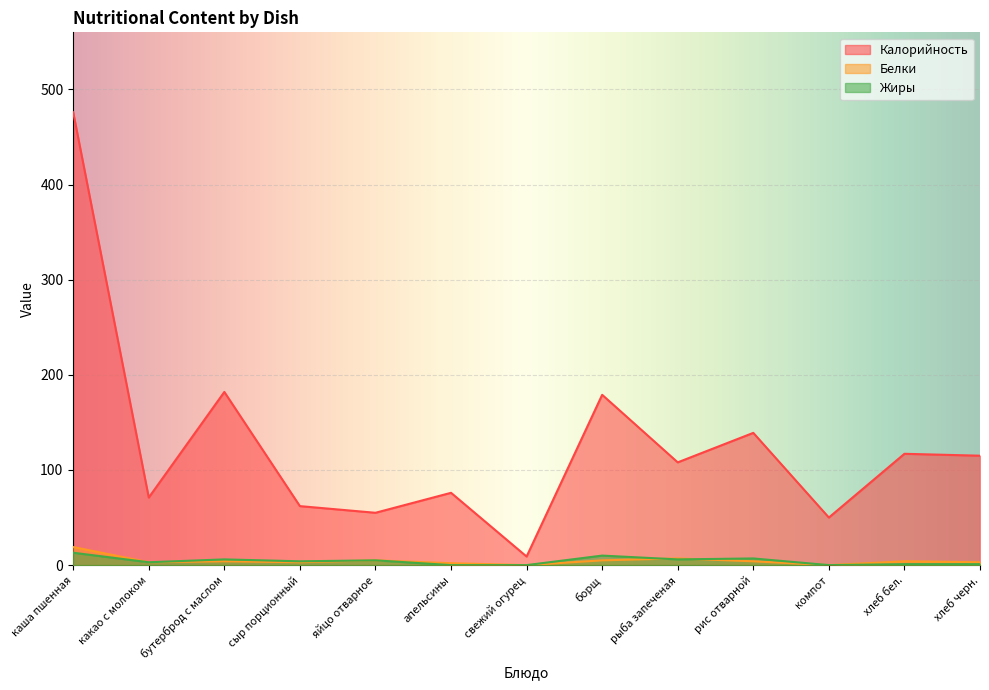

How many data points does each series have?

13